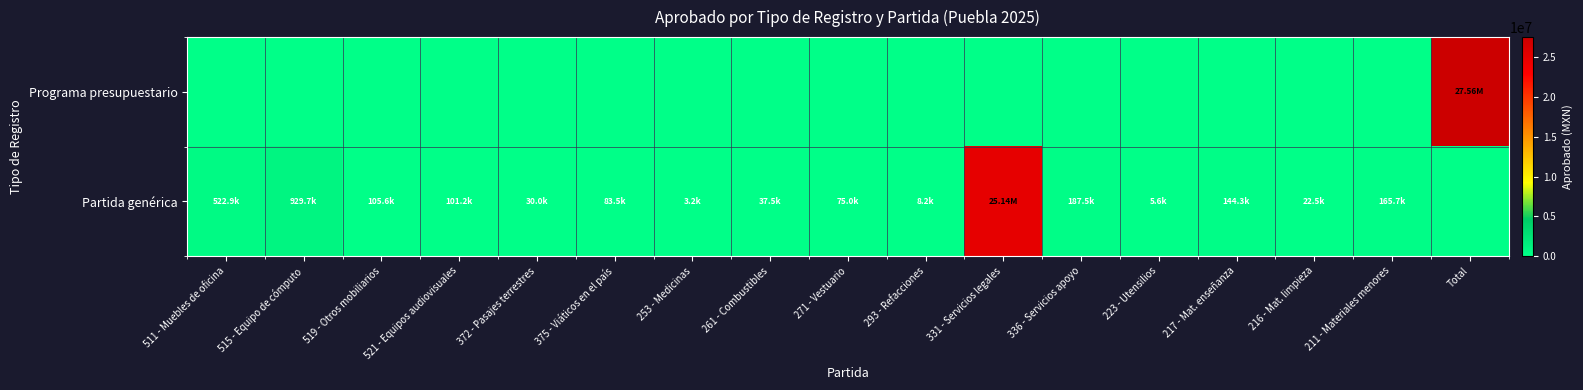

Between 515 - Equipo de cómputo and 336 - Servicios apoyo, which series saw the biggest shift?

Partida genérica